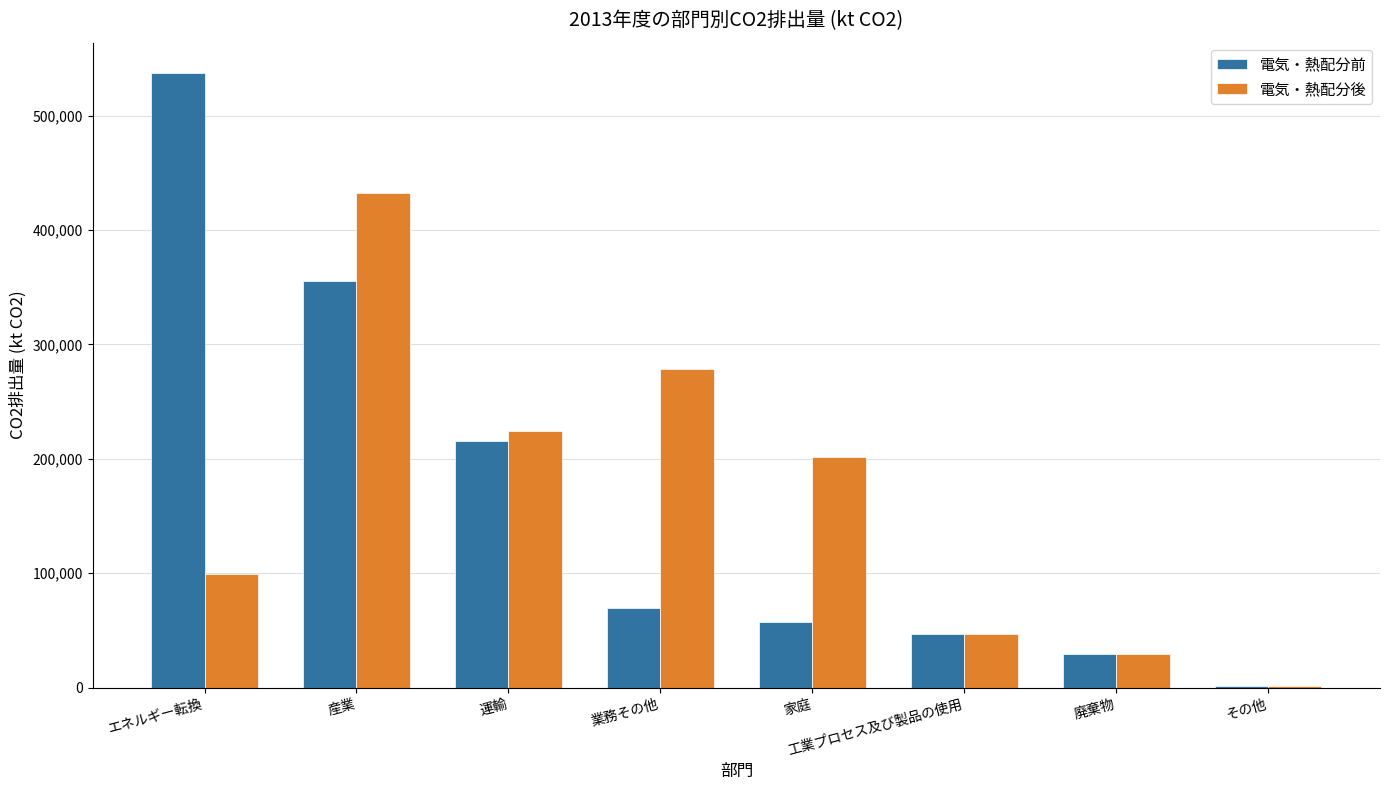

How many categories are shown in the chart?

8